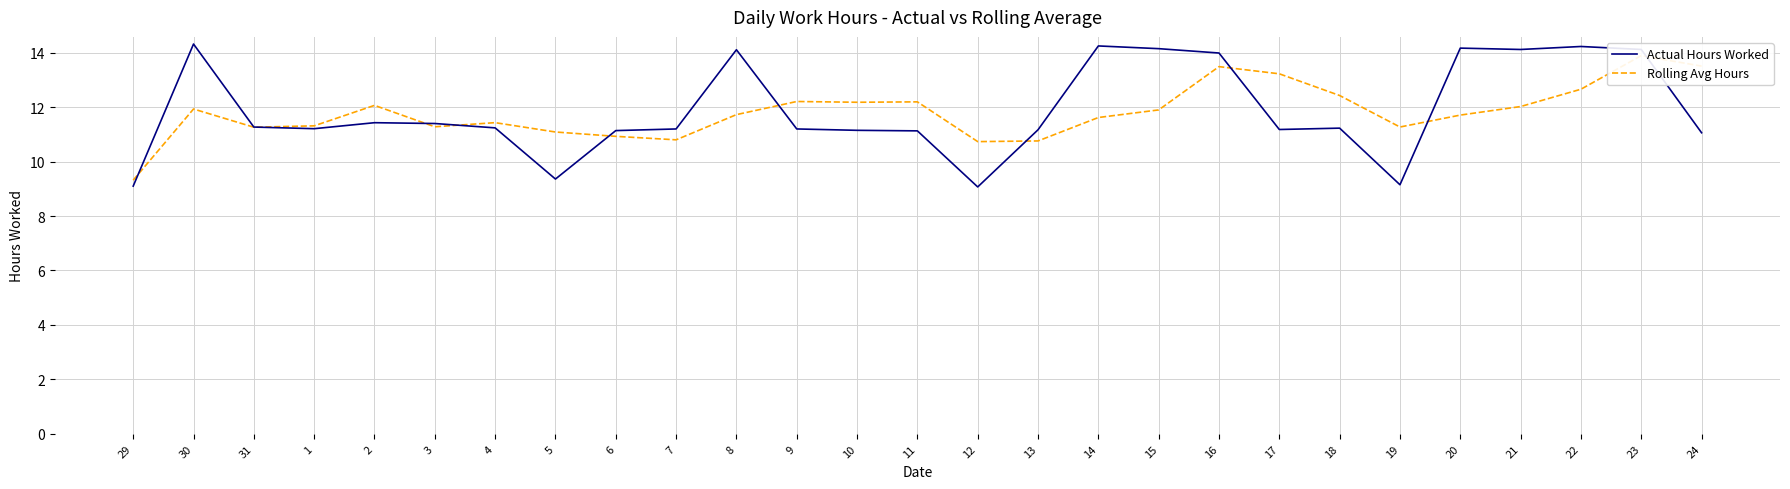

Does the chart display data point markers on the line(s)?

No